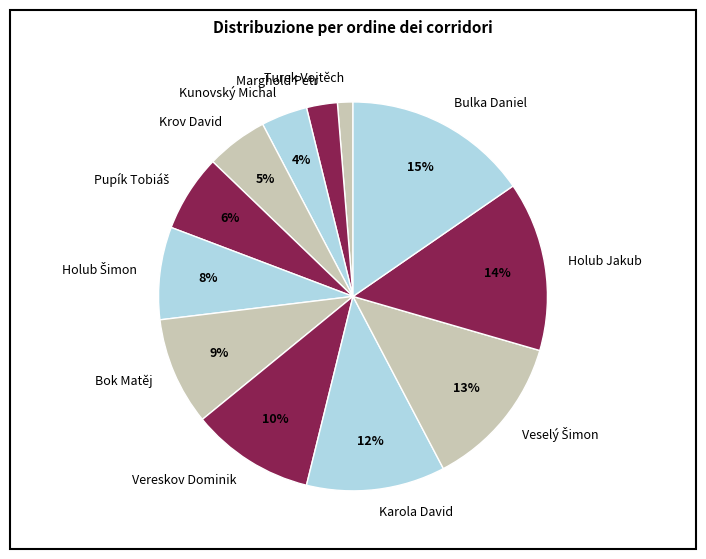

Do Vereskov Dominik and Karola David together represent more than half of the pie?

No